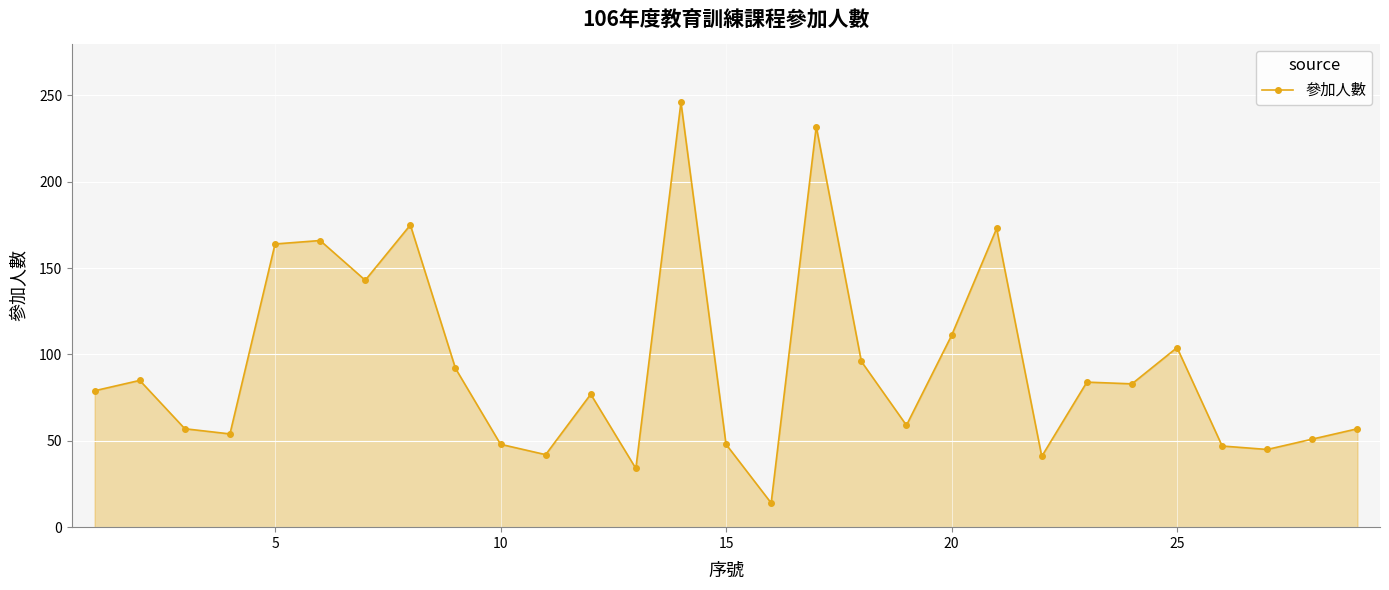

What is the average value?

93